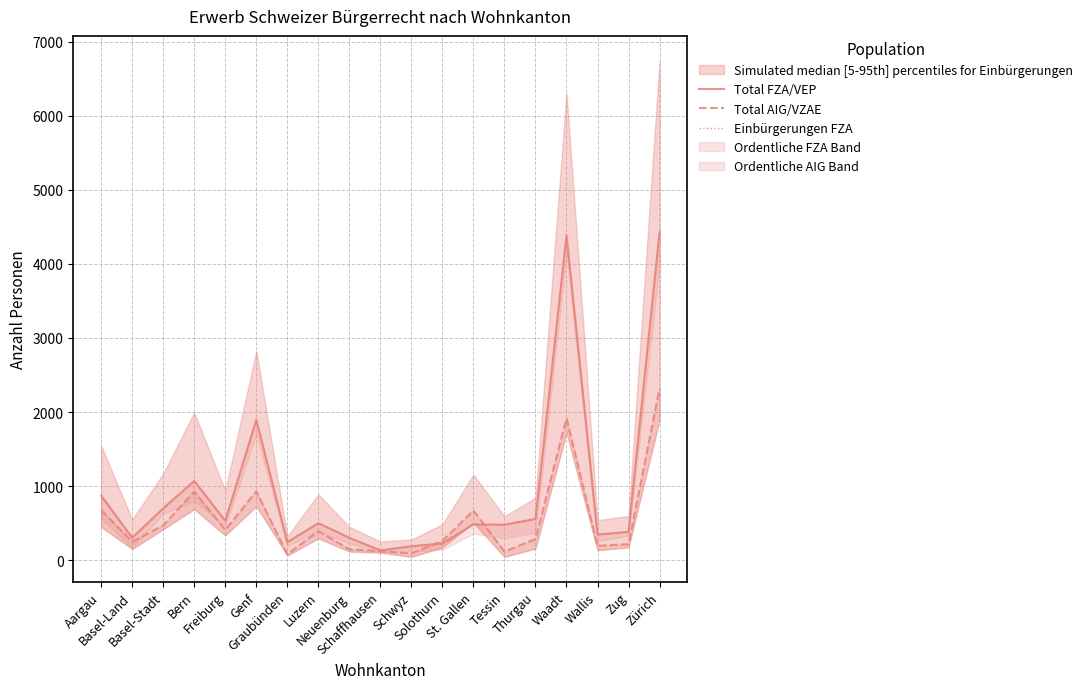

Reading left to right, extract all data points from this chart.

Total FZA/VEP: 871	301	700	1069	532	1895	243	499	302	132	187	226	483	478	557	4388	346	381	4428
Total AIG/VZAE: 674	248	470	925	407	929	79	390	148	120	91	259	671	114	286	1916	194	215	2316
Einbürgerungen FZA: 857	297	700	1060	524	1891	242	497	296	130	187	226	478	475	552	4385	345	381	4414